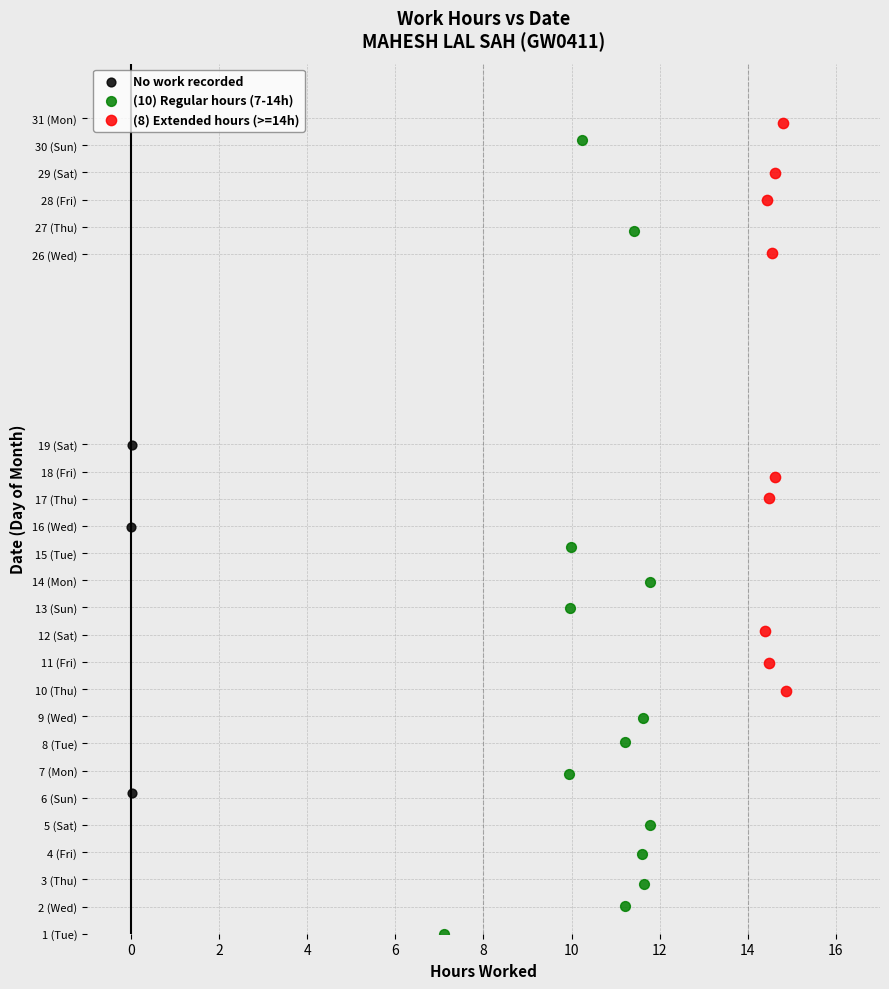

What are all the series names shown in the legend?

No work recorded, (10) Regular hours (7-14h), (8) Extended hours (>=14h)